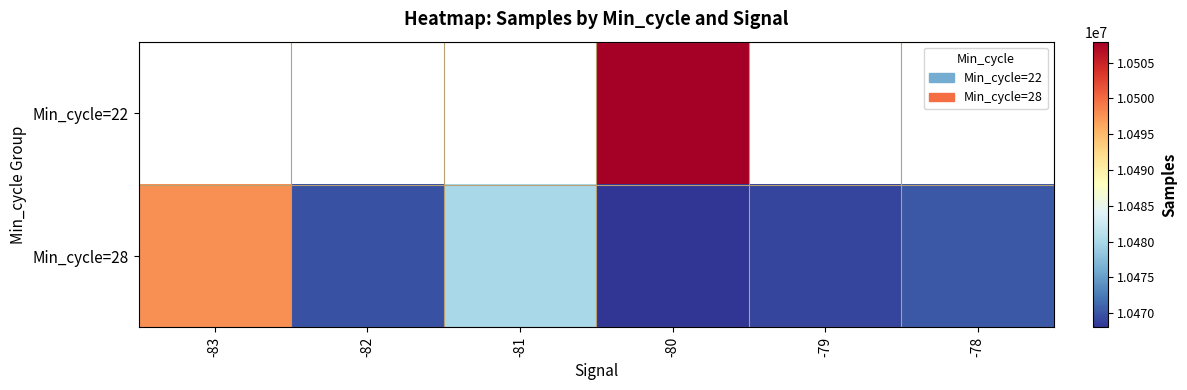

Is the value of Min_cycle=28 at -82 greater than the value of Min_cycle=22 at -81?

No